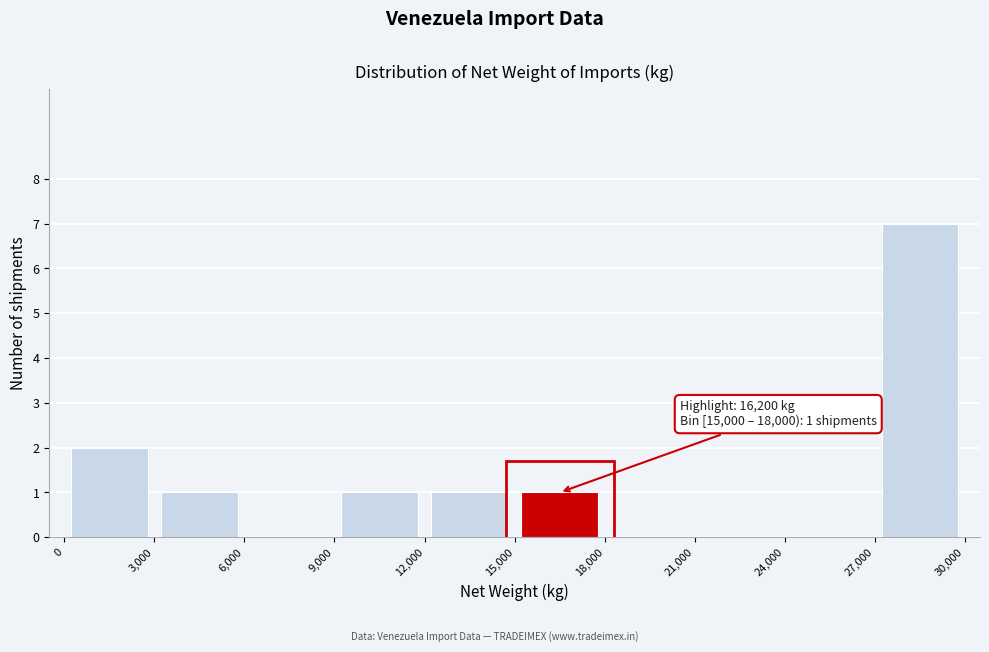

Which range on the x-axis has the tallest bar?

27,000 to 30,000